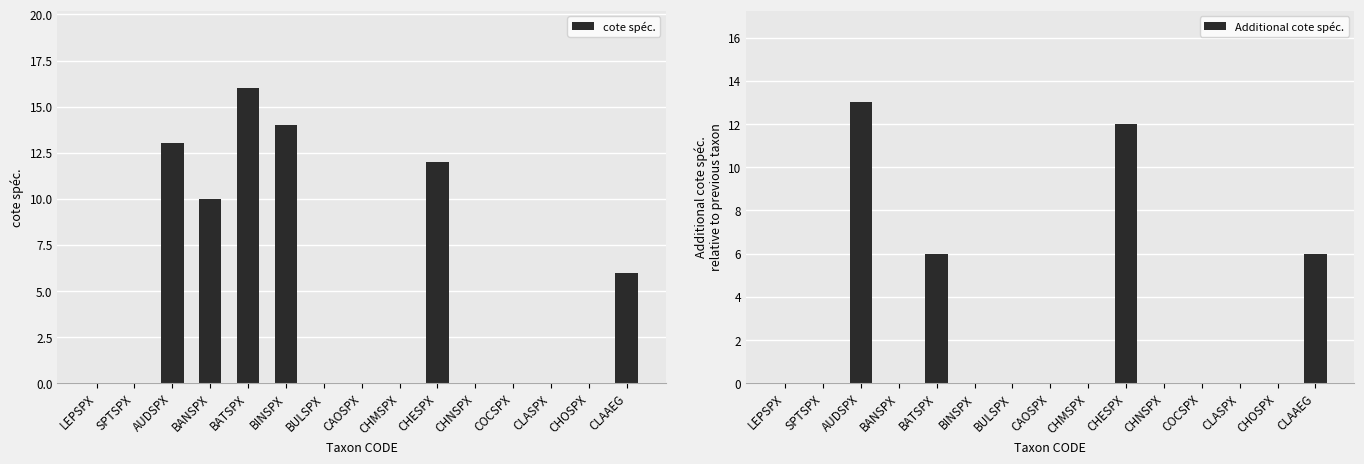

List the series in order of their peak value, lowest first.

Additional cote spéc., cote spéc.